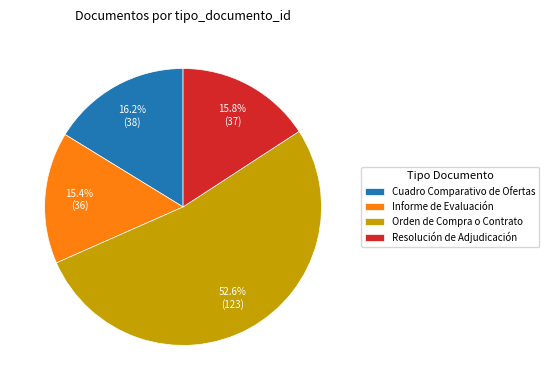

To the nearest percent, what portion does Orden de Compra o Contrato represent?

53%